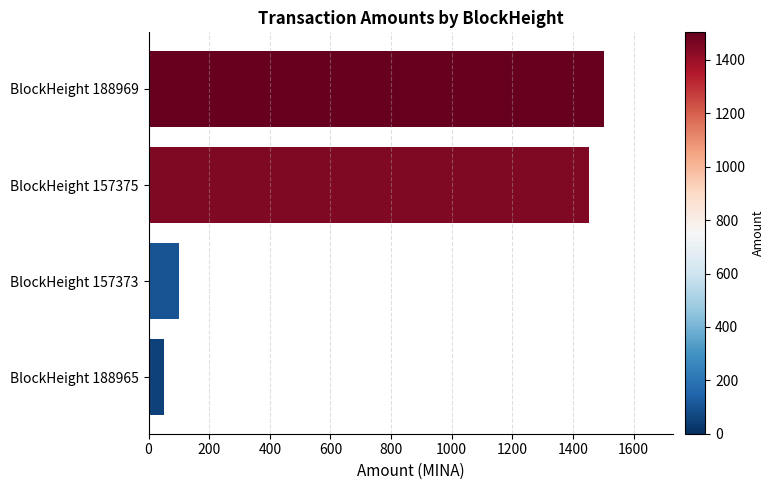

Between BlockHeight 157373 and BlockHeight 157375, which is larger?

BlockHeight 157375